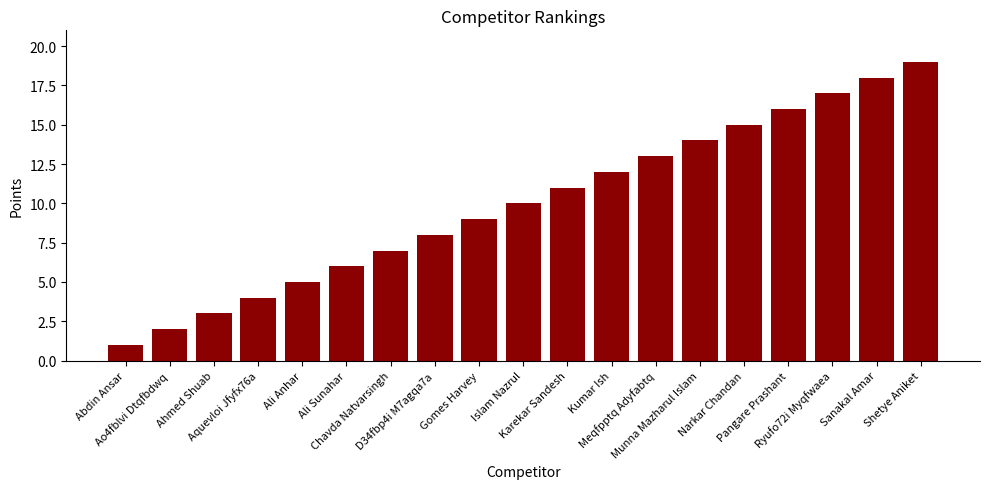

What is the sum of all values?

190